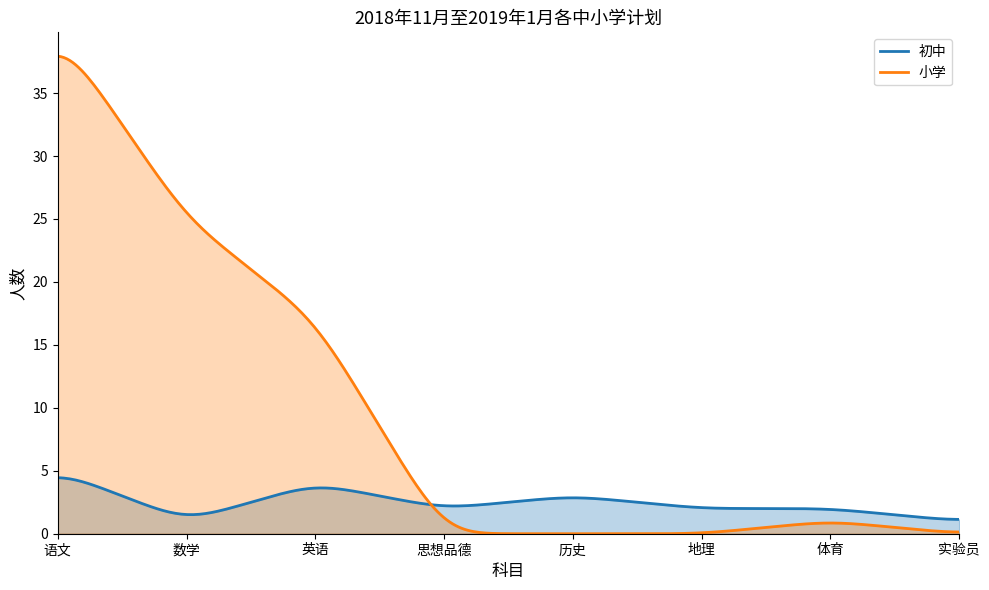

Which series has the largest total across all categories?

小学